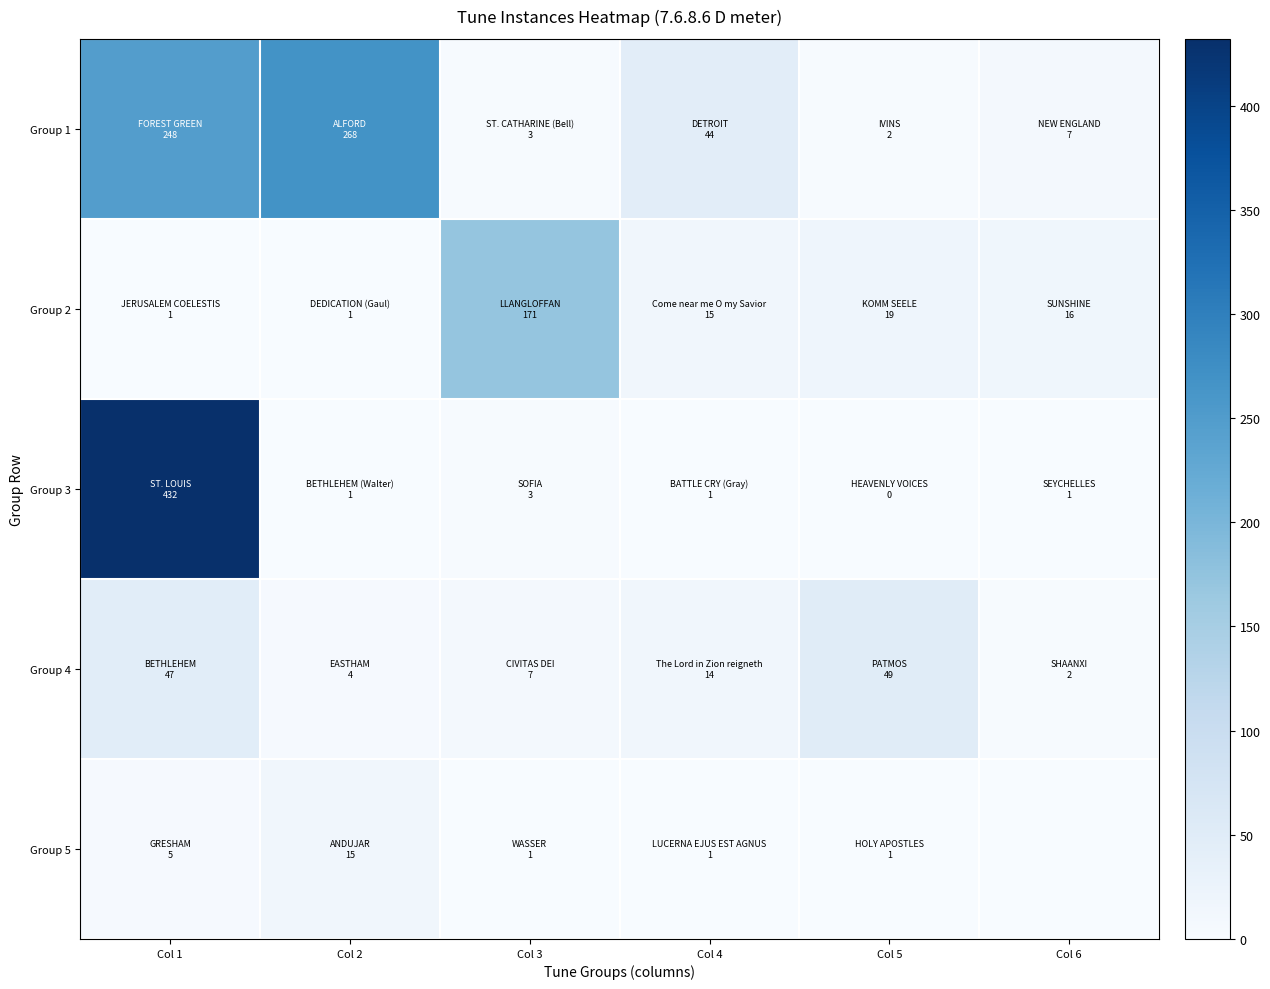

Rank the series by their average value, from highest to lowest.

Group 1, Group 3, Group 2, Group 4, Group 5